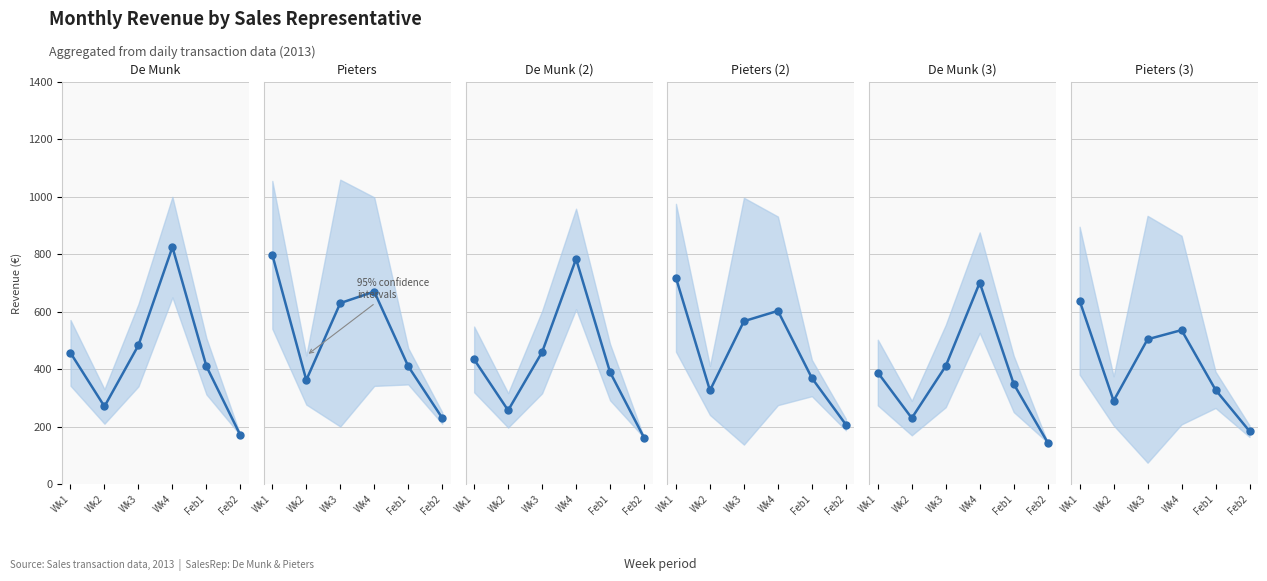

At which category does De Munk reach its first local valley?

Wk2